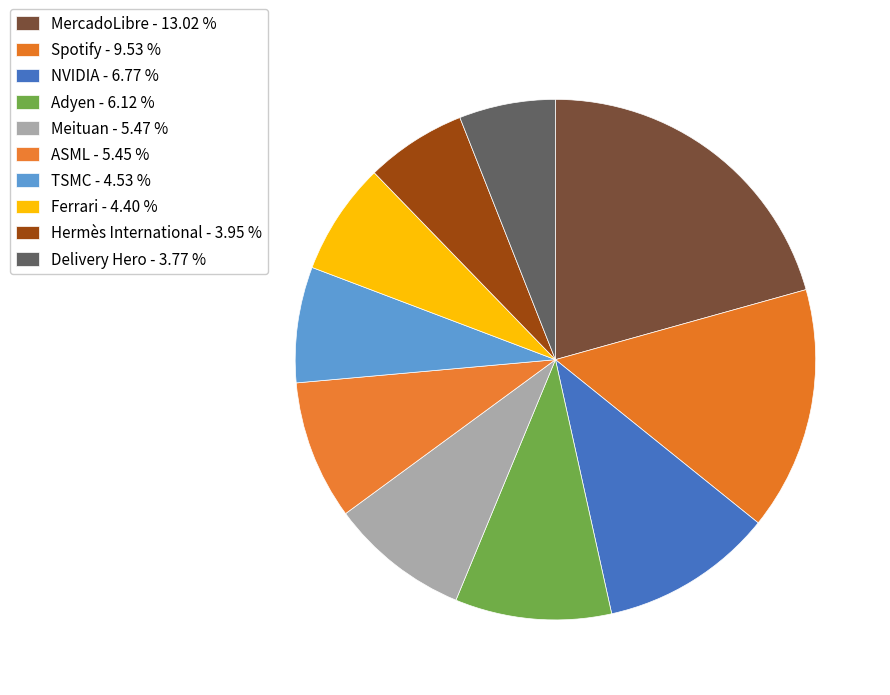

To the nearest percent, what portion does Delivery Hero represent?

6%